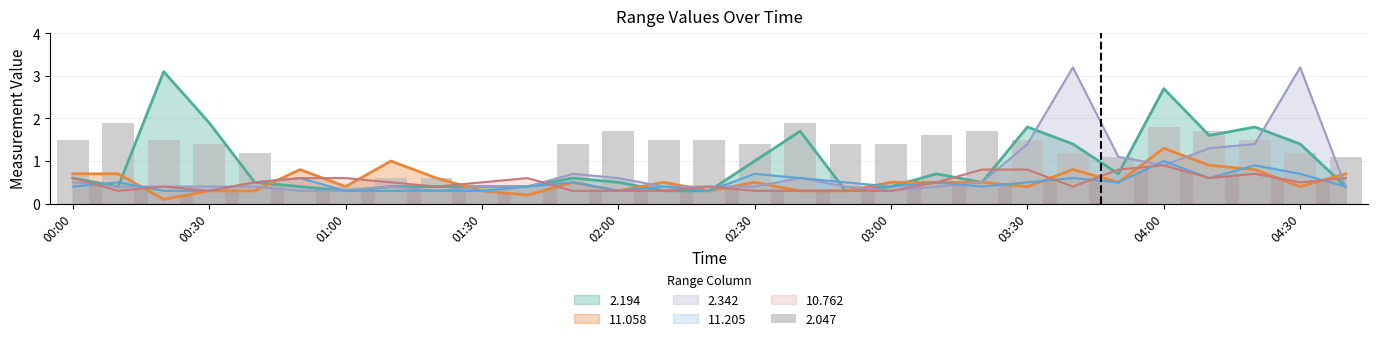

Reading left to right, transcribe all the data shown in this chart.

2.047: 1.5	1.9	1.5	1.4	1.2	0.4	0.4	0.6	0.6	0.4	0.4	1.4	1.7	1.5	1.5	1.4	1.9	1.4	1.4	1.6	1.7	1.5	1.2	1.1	1.8	1.7	1.5	1.2	1.1
2.194: 0.6	0.4	3.1	1.9	0.5	0.4	0.3	0.4	0.4	0.4	0.4	0.6	0.5	0.3	0.3	1.0	1.7	0.3	0.4	0.7	0.5	1.8	1.4	0.7	2.7	1.6	1.8	1.4	0.4
11.058: 0.7	0.7	0.1	0.3	0.3	0.8	0.4	1.0	0.6	0.3	0.2	0.5	0.3	0.5	0.3	0.5	0.3	0.3	0.5	0.5	0.5	0.4	0.8	0.5	1.3	0.9	0.8	0.4	0.7
2.342: 0.5	0.4	0.4	0.4	0.4	0.3	0.3	0.4	0.3	0.4	0.4	0.7	0.6	0.4	0.4	0.4	0.6	0.4	0.3	0.4	0.5	1.4	3.2	1.1	0.9	1.3	1.4	3.2	0.4
11.205: 0.4	0.5	0.3	0.3	0.5	0.6	0.3	0.3	0.3	0.3	0.4	0.5	0.3	0.4	0.3	0.7	0.6	0.5	0.4	0.5	0.4	0.5	0.6	0.5	1.0	0.6	0.9	0.7	0.4
10.762: 0.6	0.3	0.4	0.3	0.5	0.6	0.6	0.5	0.4	0.5	0.6	0.3	0.3	0.3	0.4	0.3	0.3	0.3	0.3	0.5	0.8	0.8	0.4	0.8	0.9	0.6	0.7	0.5	0.6